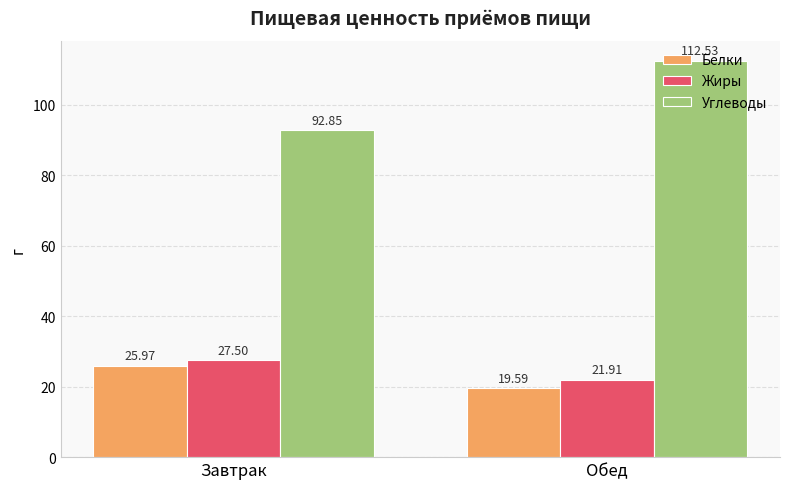

Rank the series at Обед from highest to lowest value.

Углеводы, Жиры, Белки